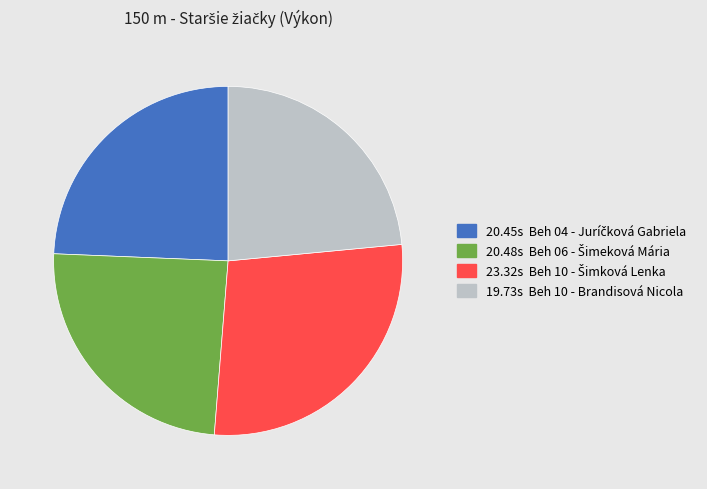

Is there any slice that represents more than half of the pie?

No